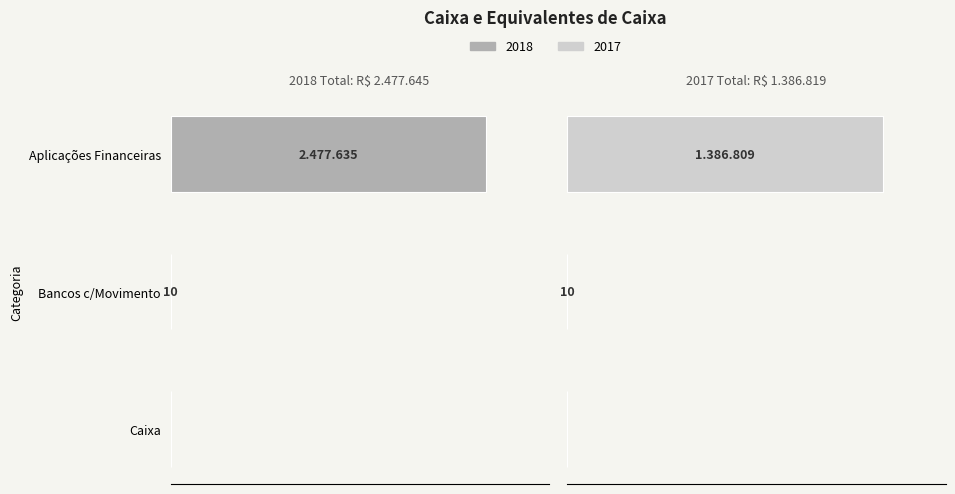

What is the sum of all 2018 values?

2477645